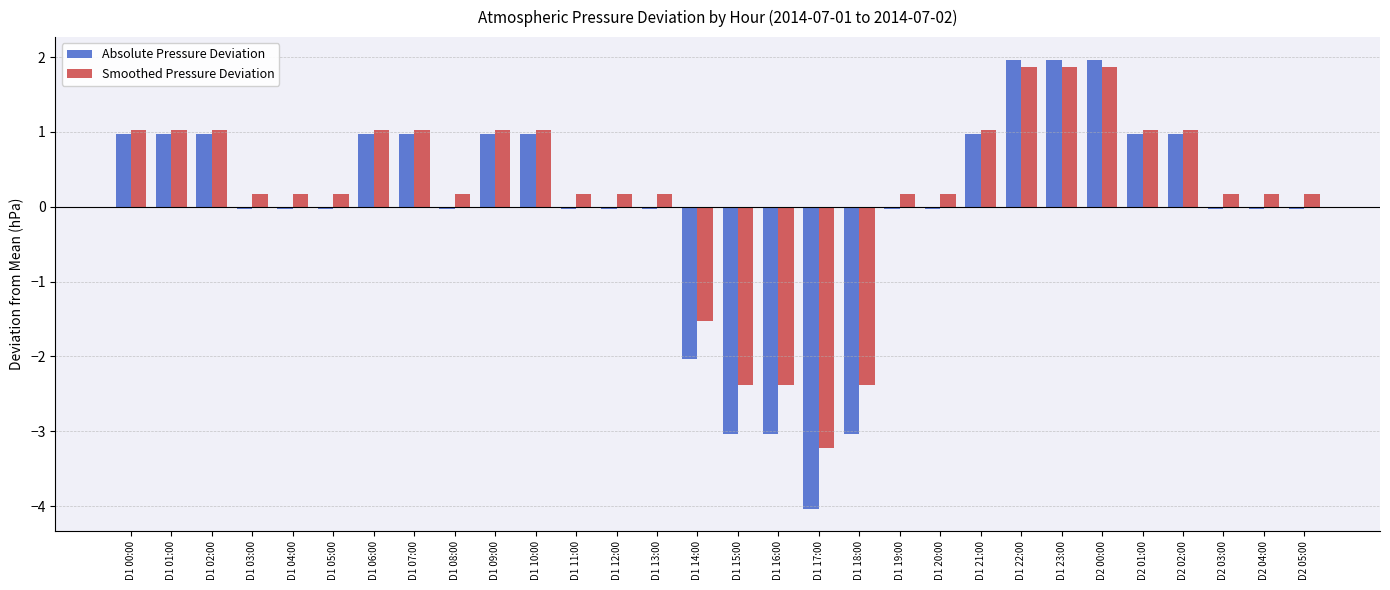

Does the chart contain any negative values?

Yes